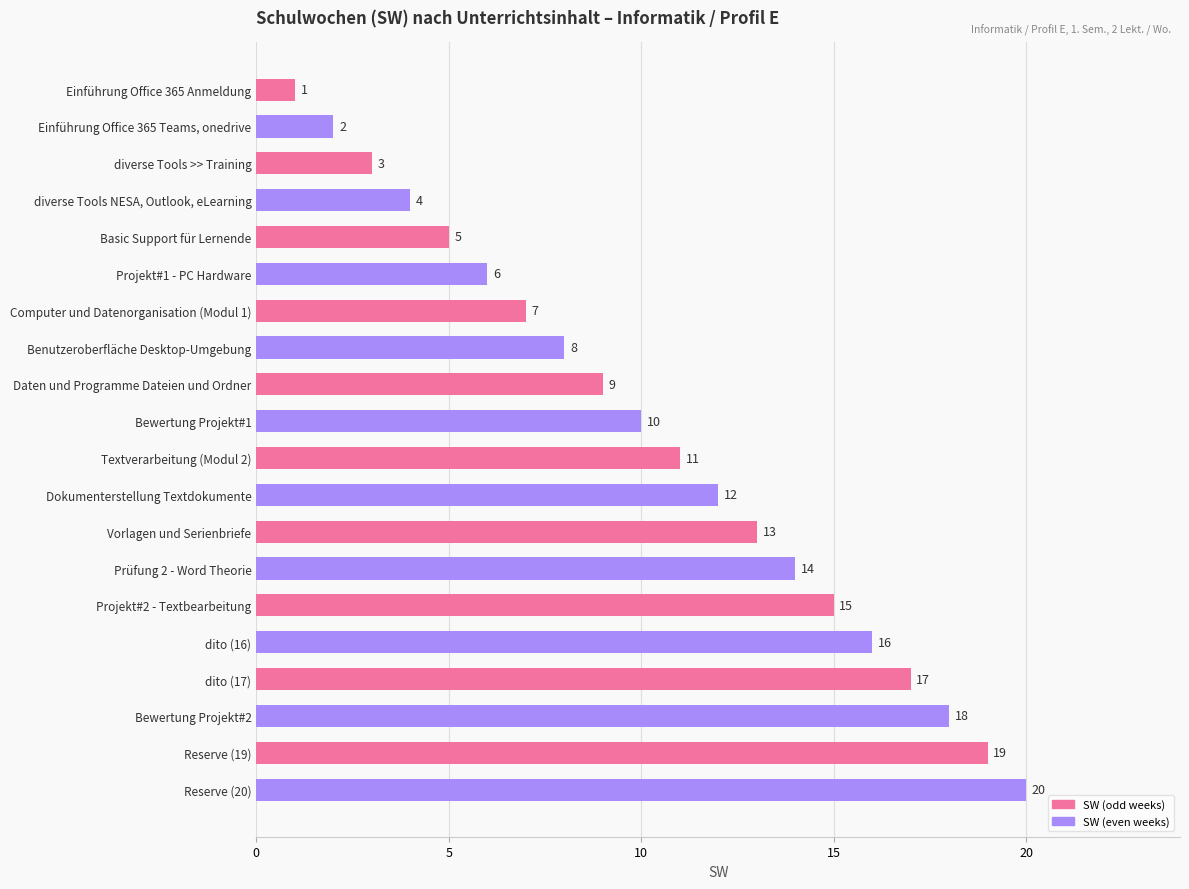

Is it true that the value at Prüfung 2 - Word Theorie is 24?

False